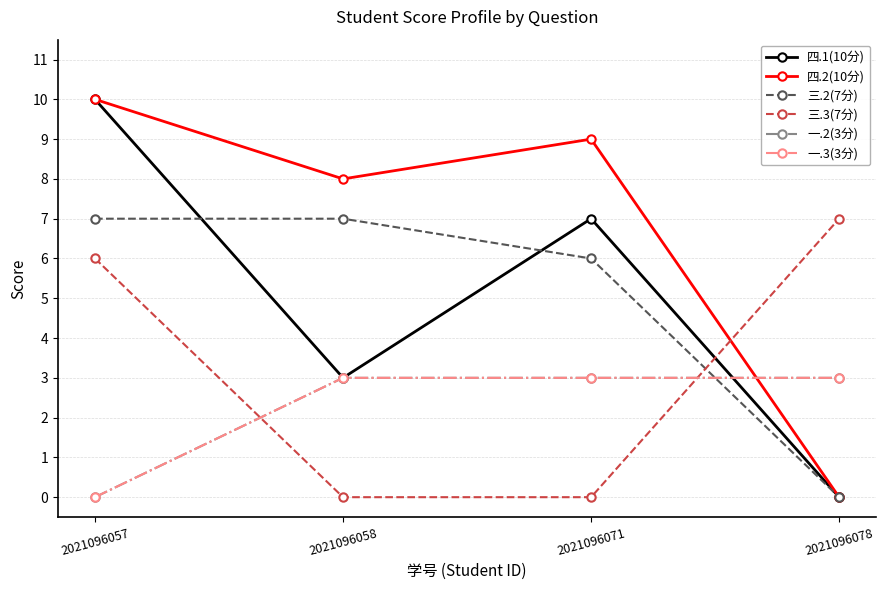

Rank the categories by 四.1(10分) value from lowest to highest.

2021096078, 2021096058, 2021096071, 2021096057